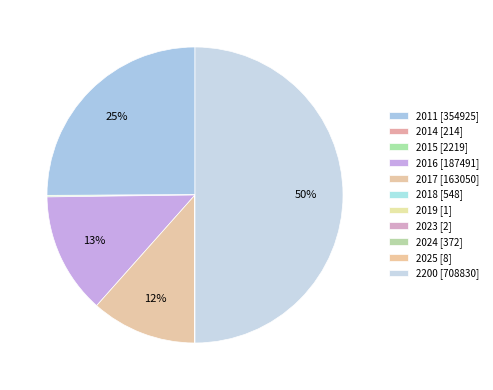

To the nearest percent, what is the average slice percentage?

9%